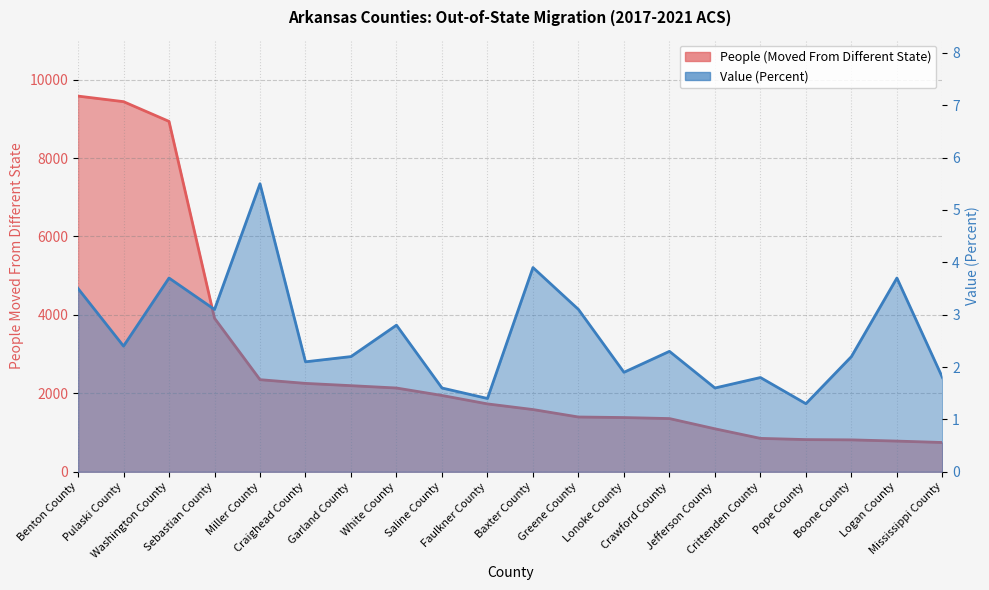

What is the highest value of the People (Moved From Different State) series?

9579.0